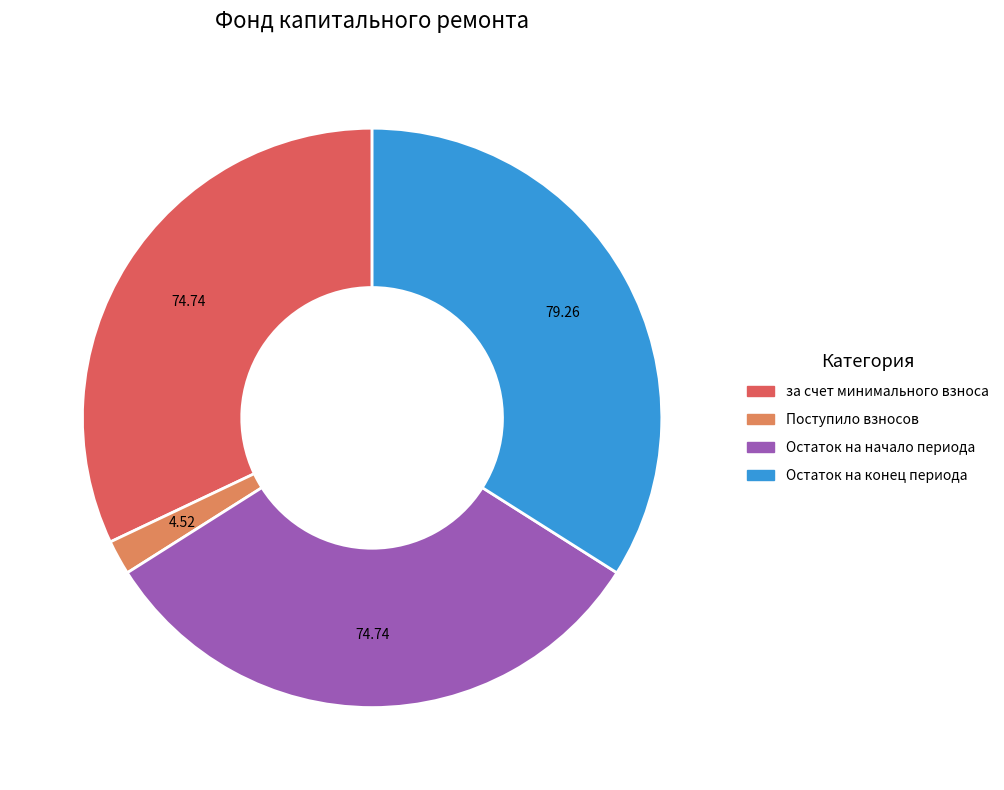

Is there a majority slice in this chart?

No